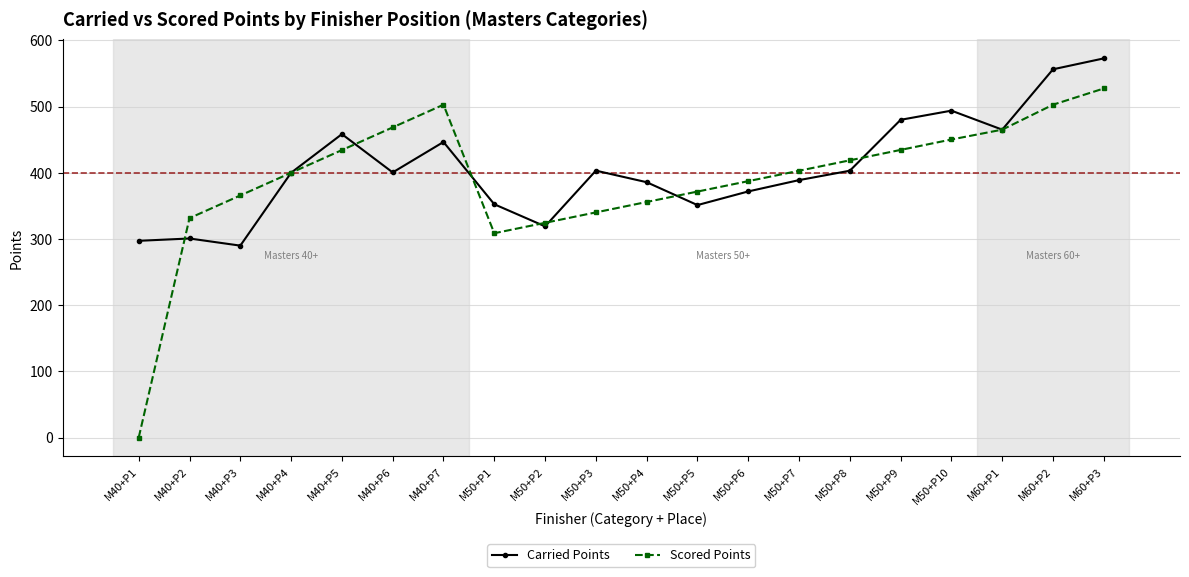

At which label is Scored Points closest to 263?

M50+P1